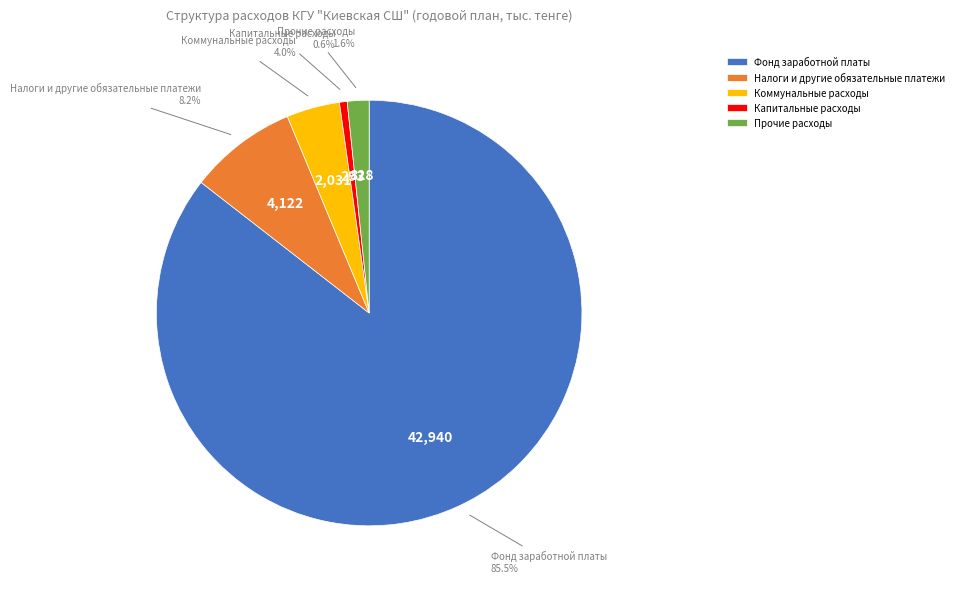

Rank the categories by value from highest to lowest.

Фонд заработной платы, Налоги и другие обязательные платежи, Коммунальные расходы, Прочие расходы, Капитальные расходы